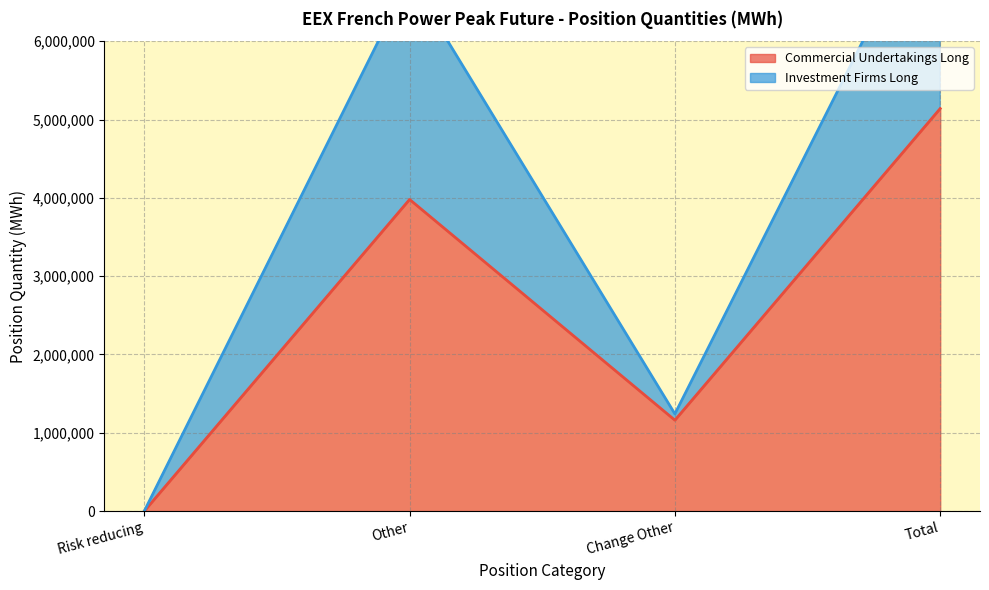

True or false: Investment Firms Long and Commercial Undertakings Long cross at least once.

False